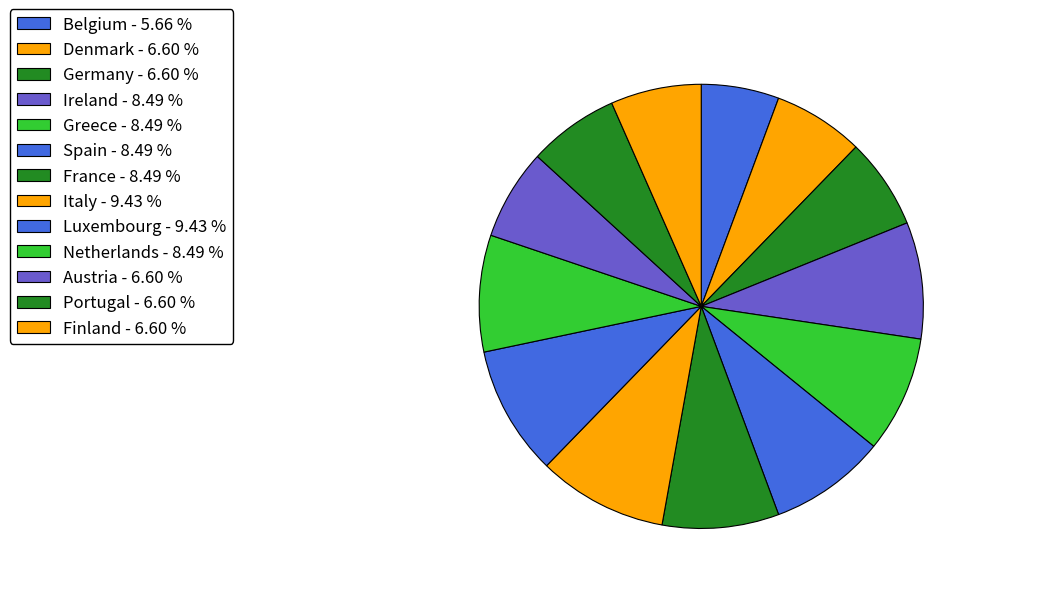

To the nearest percent, what is the difference between the Greece and Finland slice percentages?

2%